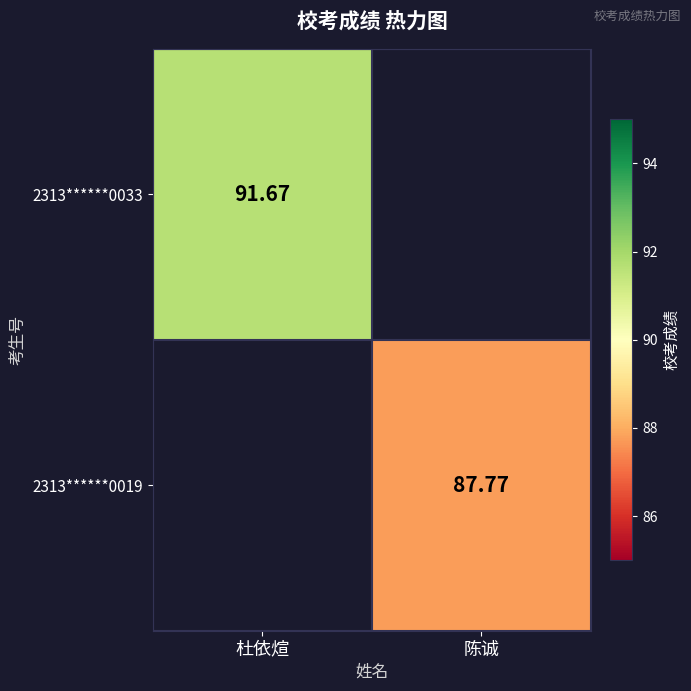

List the series in order of their peak value, highest first.

2313******0033, 2313******0019